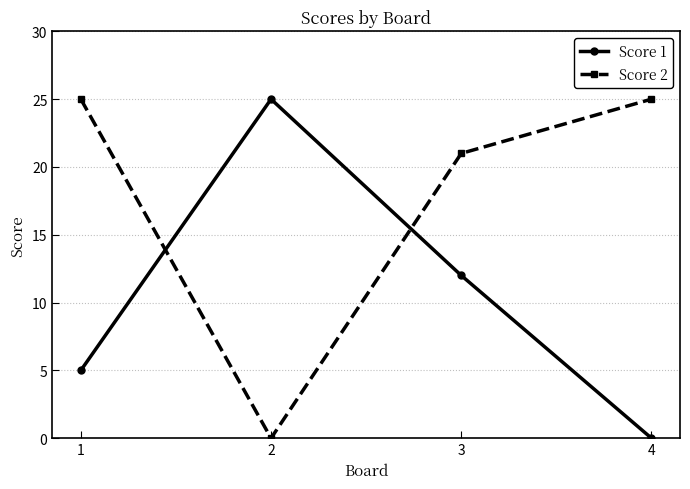

How many series are shown in this chart?

2